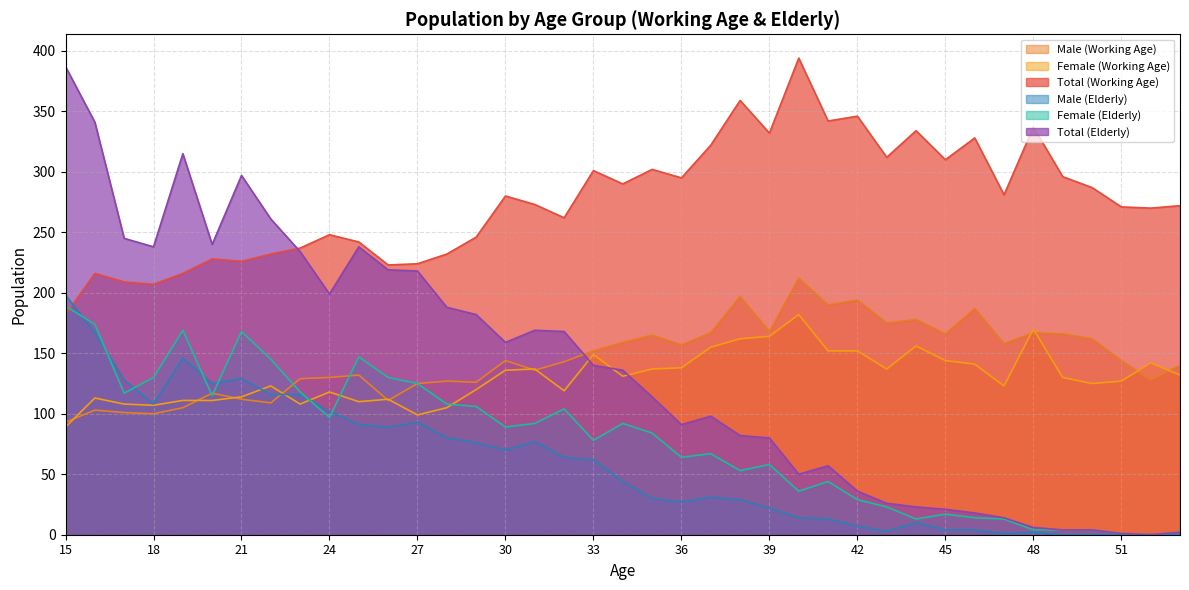

Rank the series by their maximum value, from highest to lowest.

Total (Working Age), Total (Elderly), Male (Working Age), Male (Elderly), Female (Elderly), Female (Working Age)